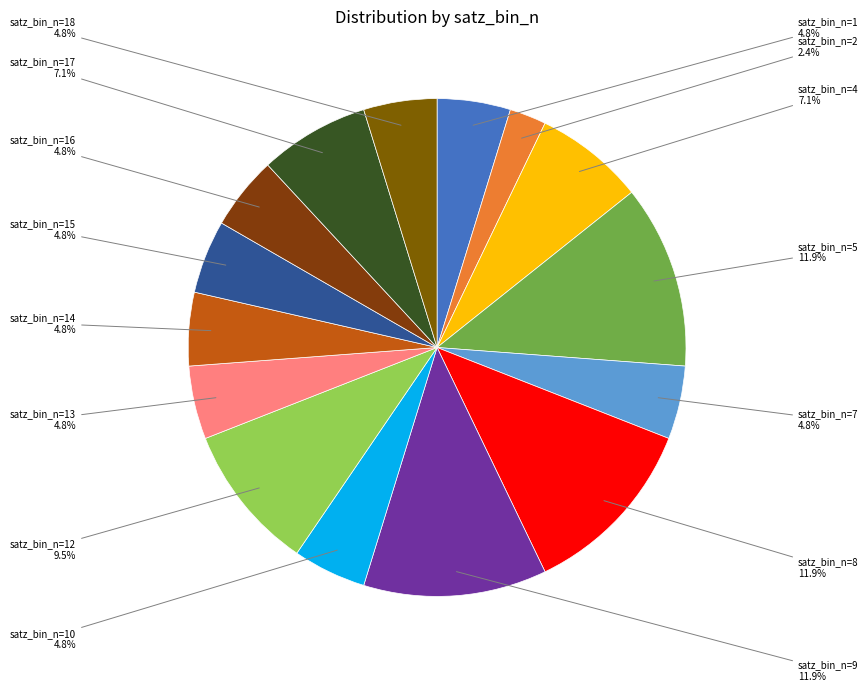

To the nearest percent, what is the average slice percentage?

7%